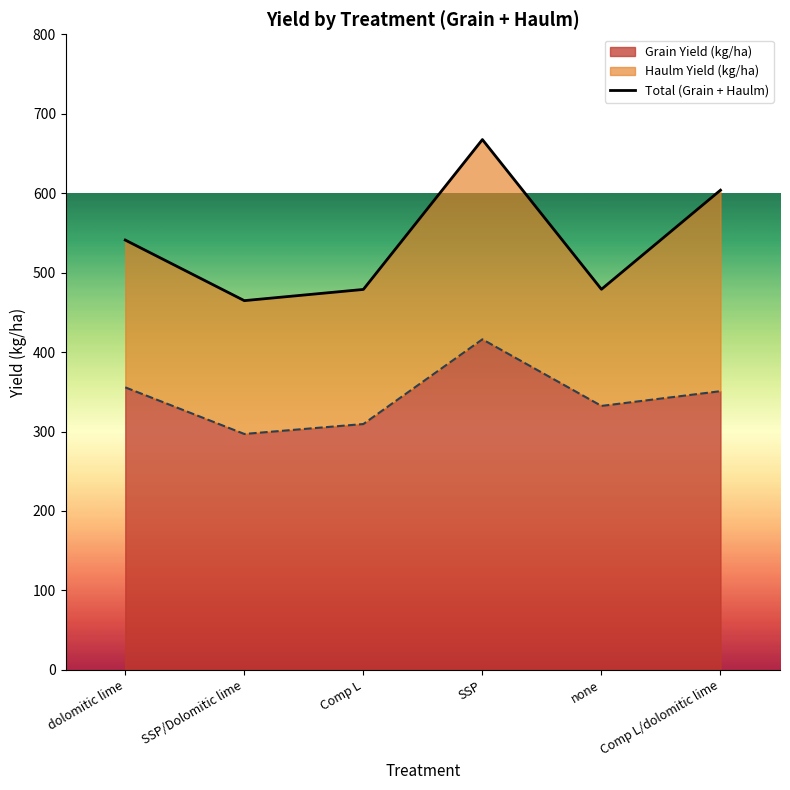

Reading right to left, transcribe all the data shown in this chart.

Comp L/dolomitic lime=603.8	none=479.0	SSP=667.5	Comp L=478.9	SSP/Dolomitic lime=464.8	dolomitic lime=541.0